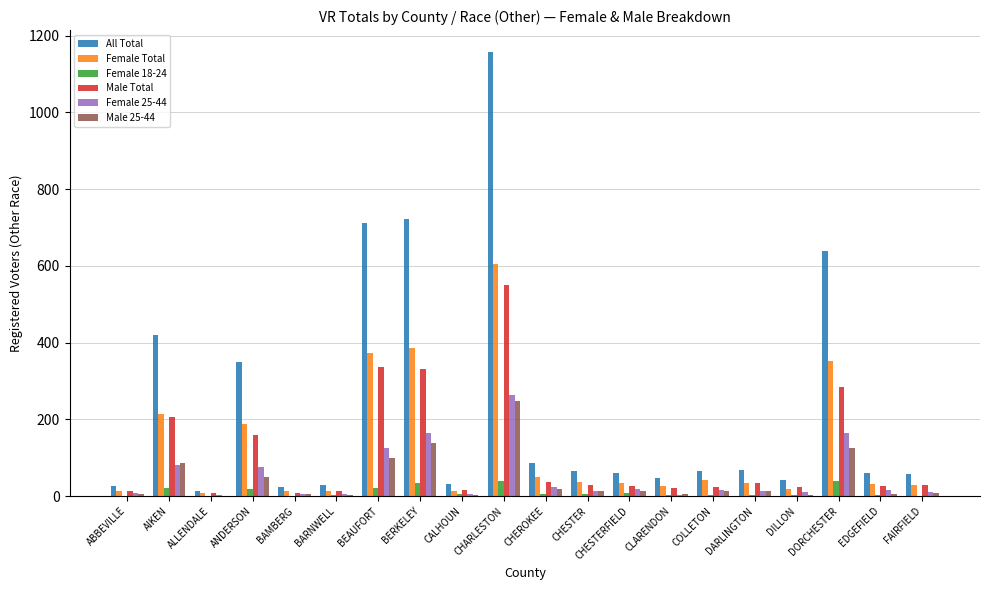

At which category does the chart reach its peak across all series?

CHARLESTON